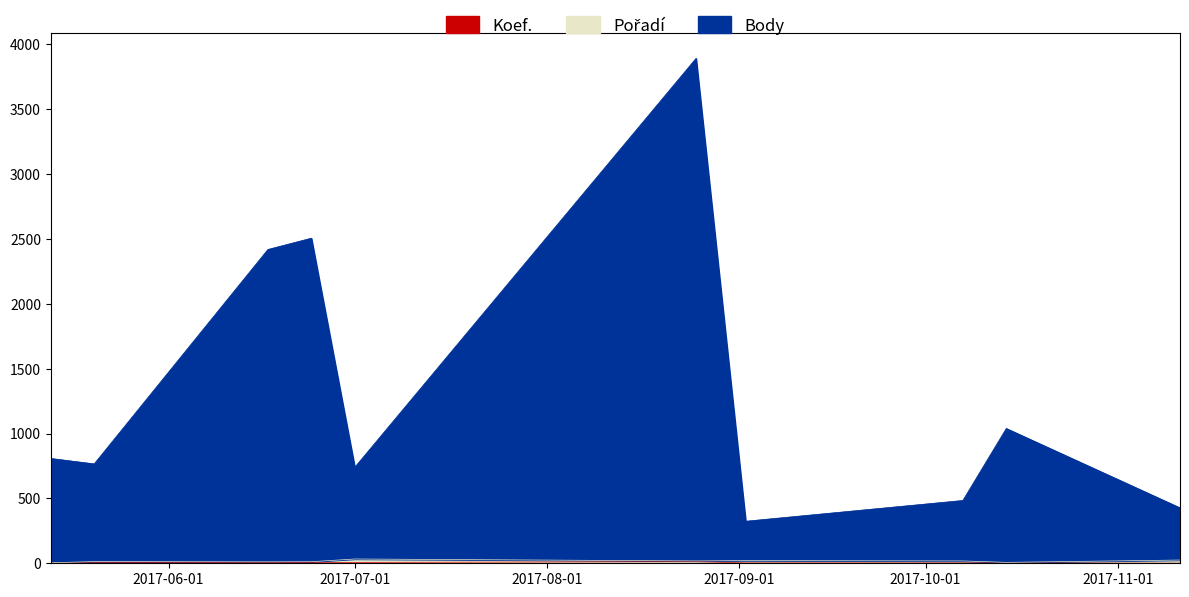

What is the minimum value shown in the chart?

1